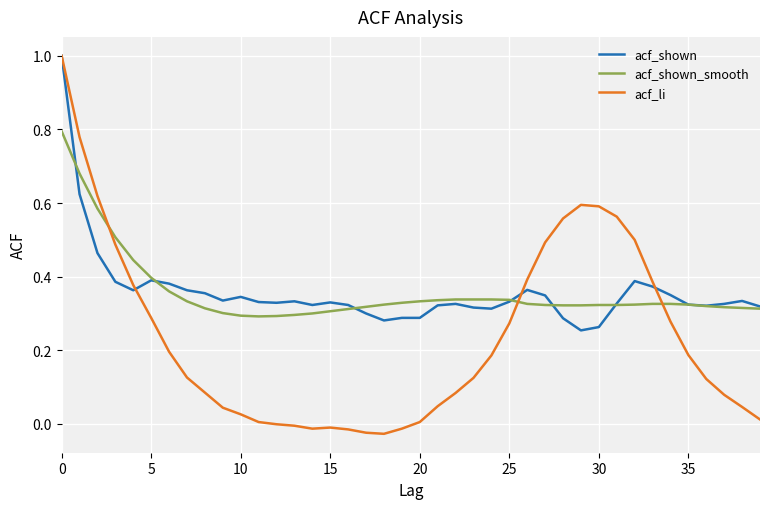

Which series has the widest spread of values?

acf_li